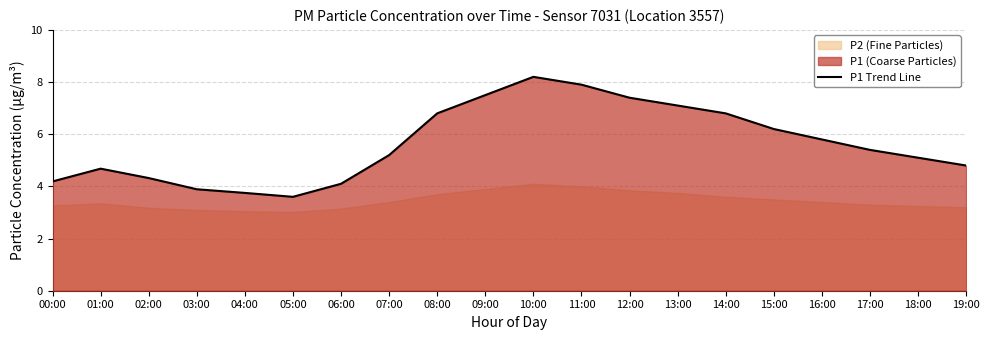

What is the sum of all values?

112.7